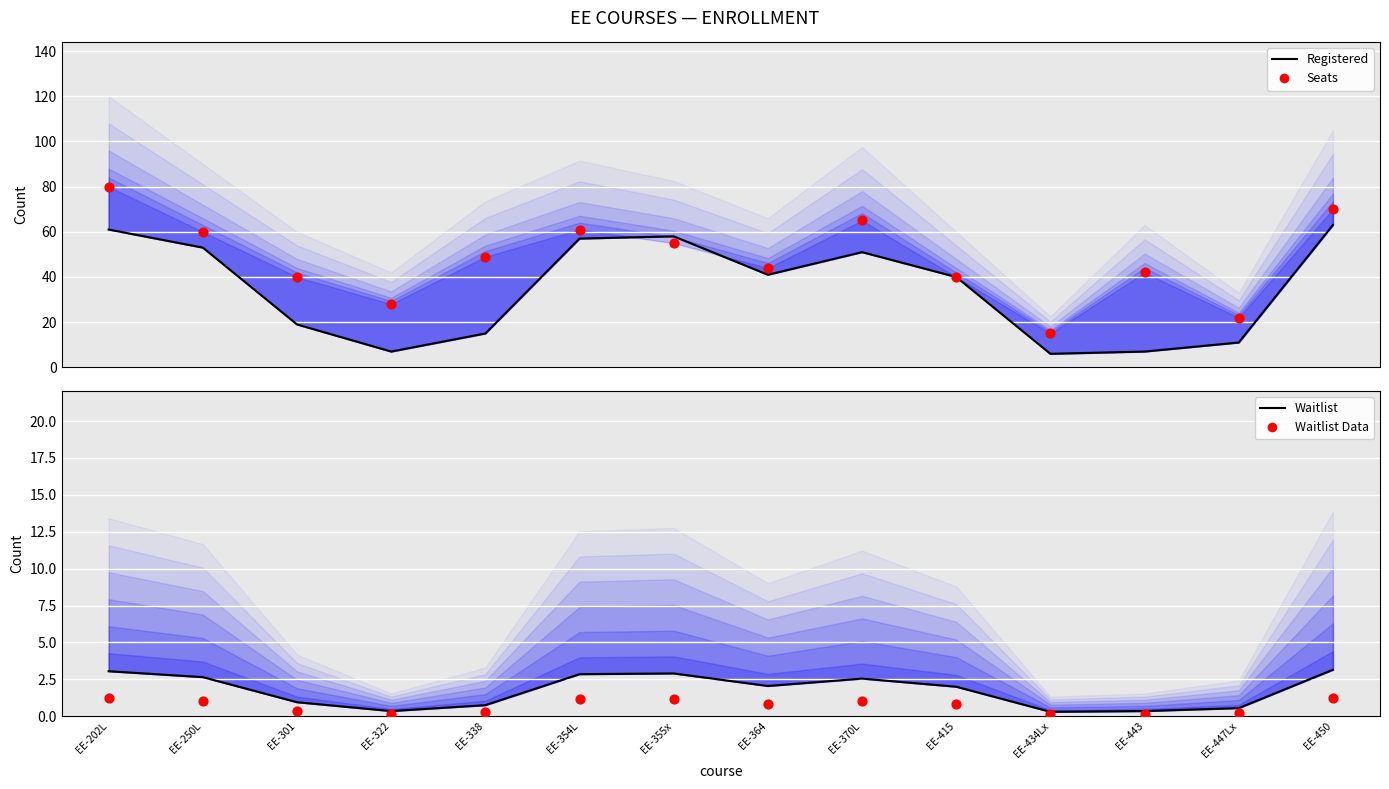

Which series contains the lowest Y value?

Waitlist Data